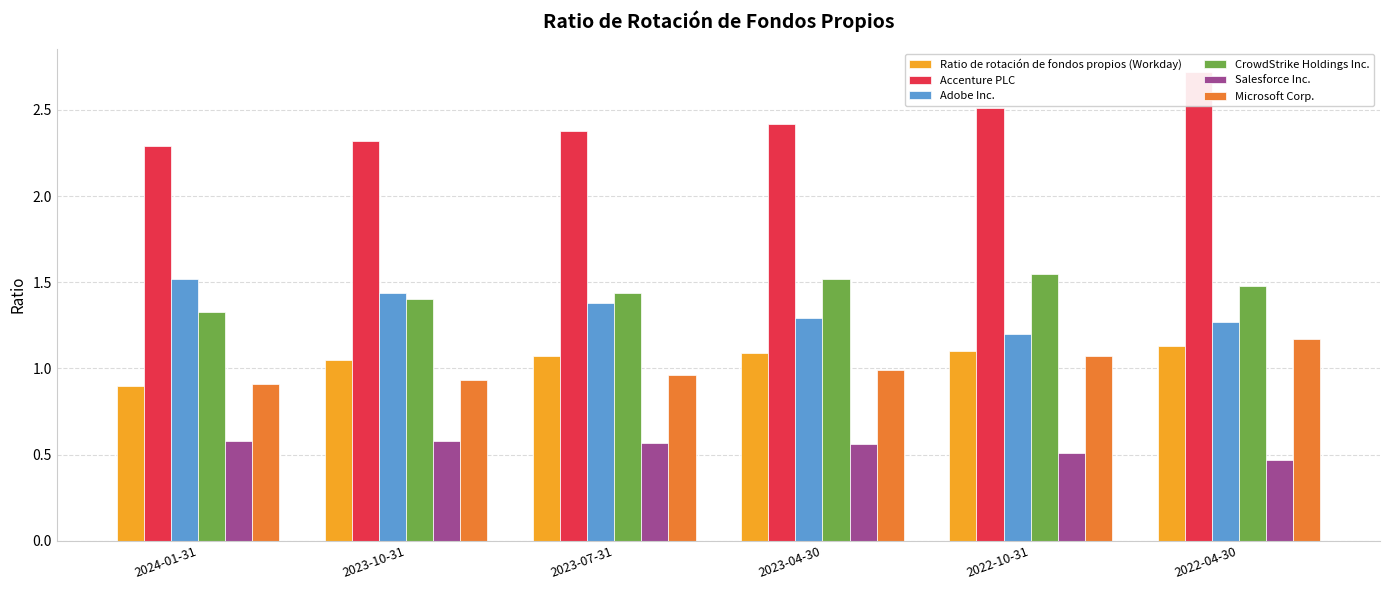

Count the CrowdStrike Holdings Inc. values in the range 1 to 2.

6